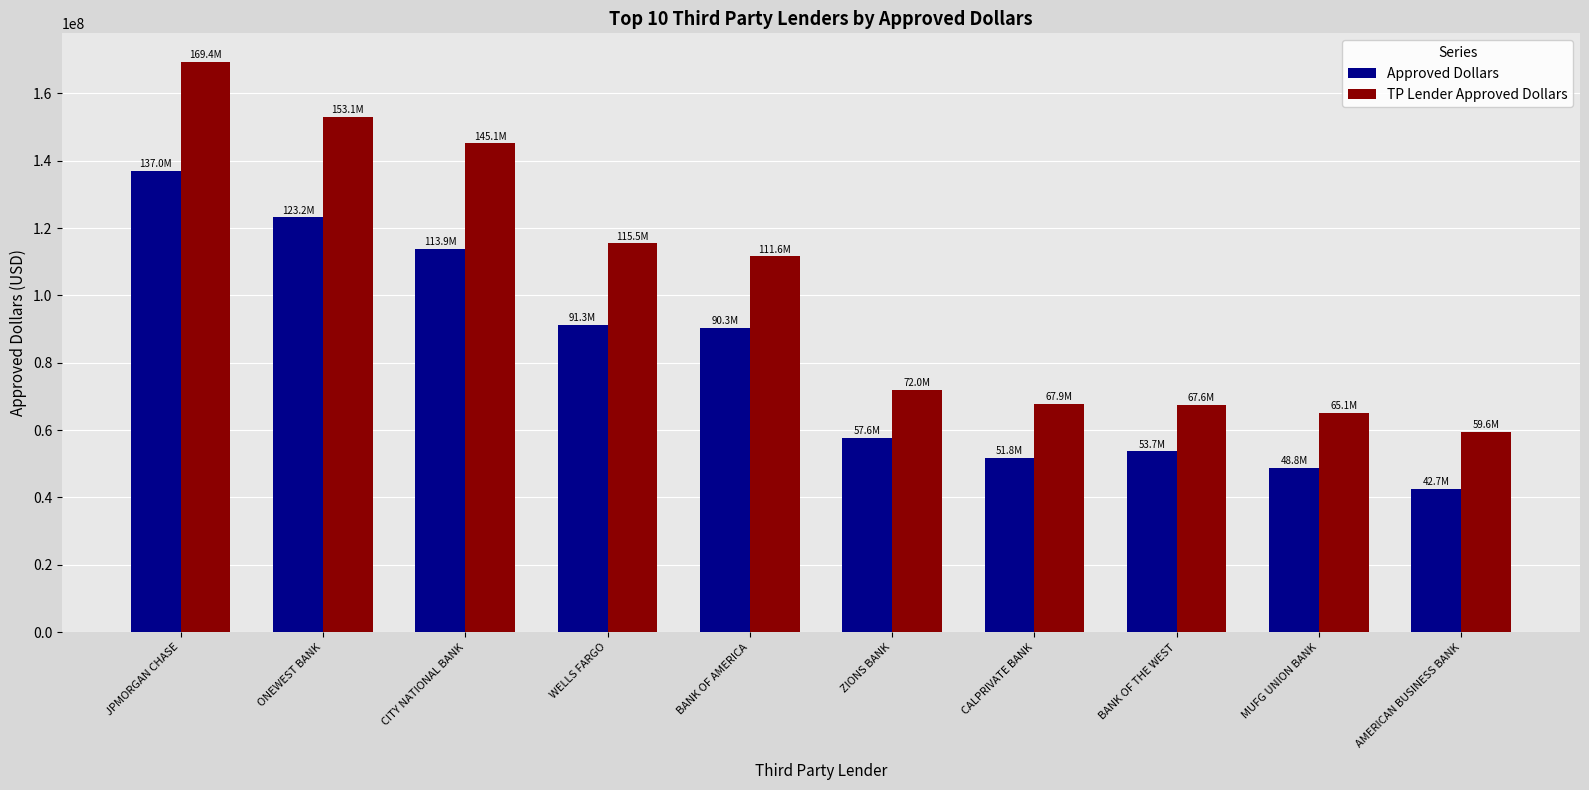

At which label does Approved Dollars reach its minimum?

AMERICAN BUSINESS BANK